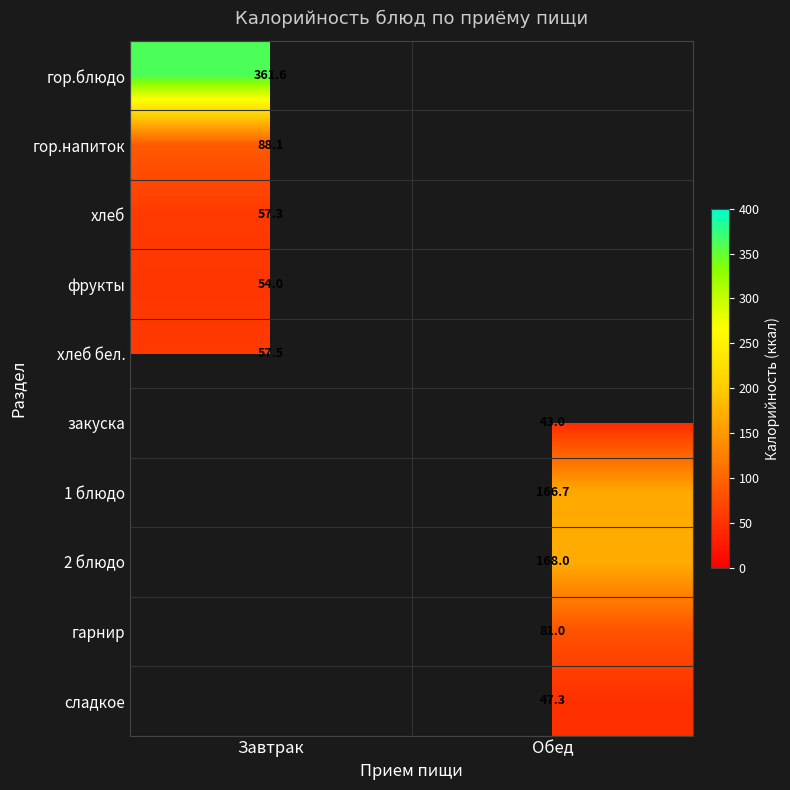

True or false: 2 блюдо has a value of 280.4 at Обед.

False